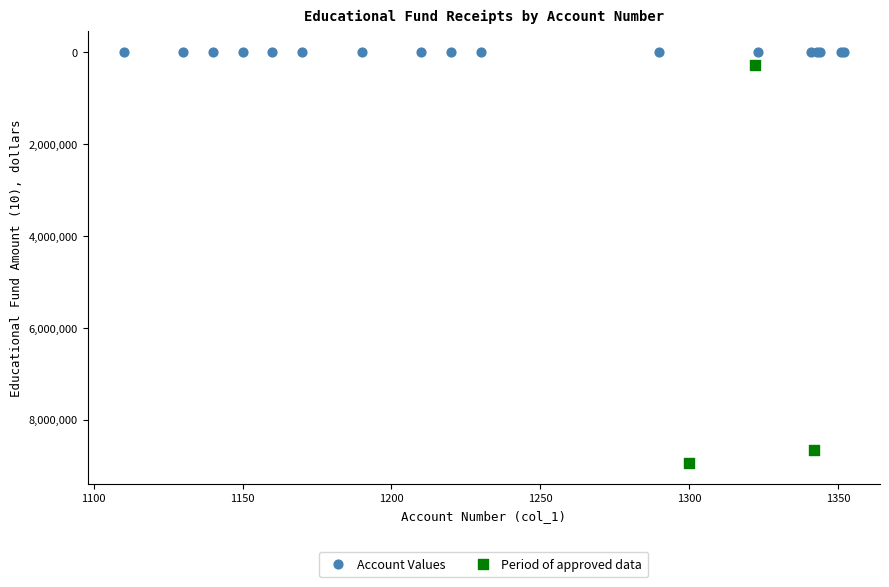

Which series reaches the maximum Y coordinate?

Period of approved data